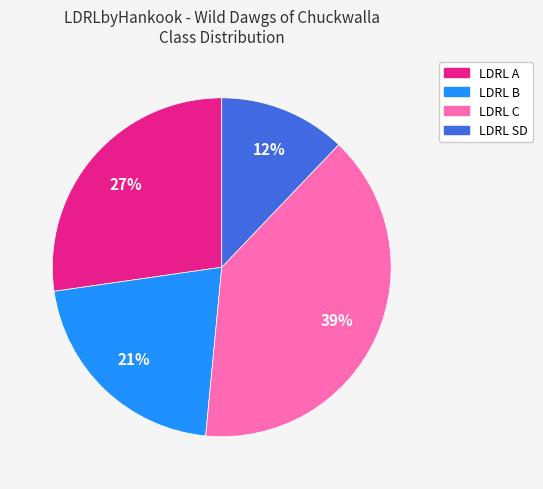

Approximately how many times larger is the value at LDRL SD compared to LDRL A?

0.4